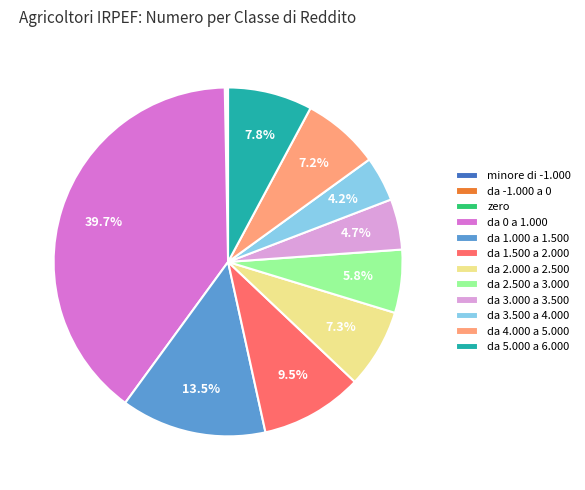

What is the ratio of the value at da 5.000 a 6.000 to the value at da 2.500 a 3.000?

1.3